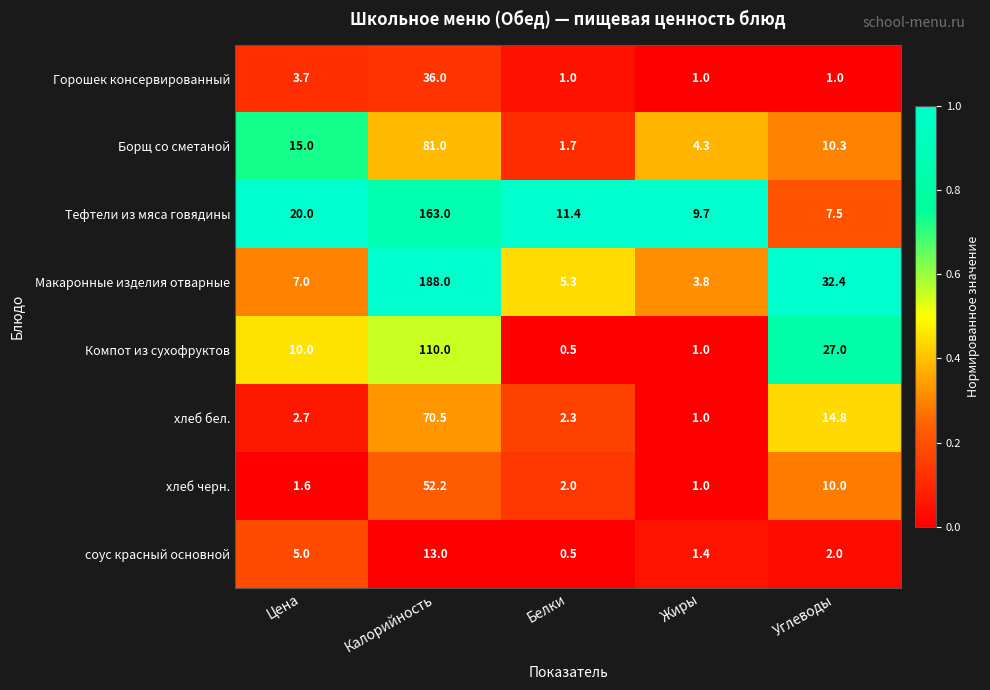

The Тефтели из мяса говядины series shows 20.0 at Цена. True or false?

True